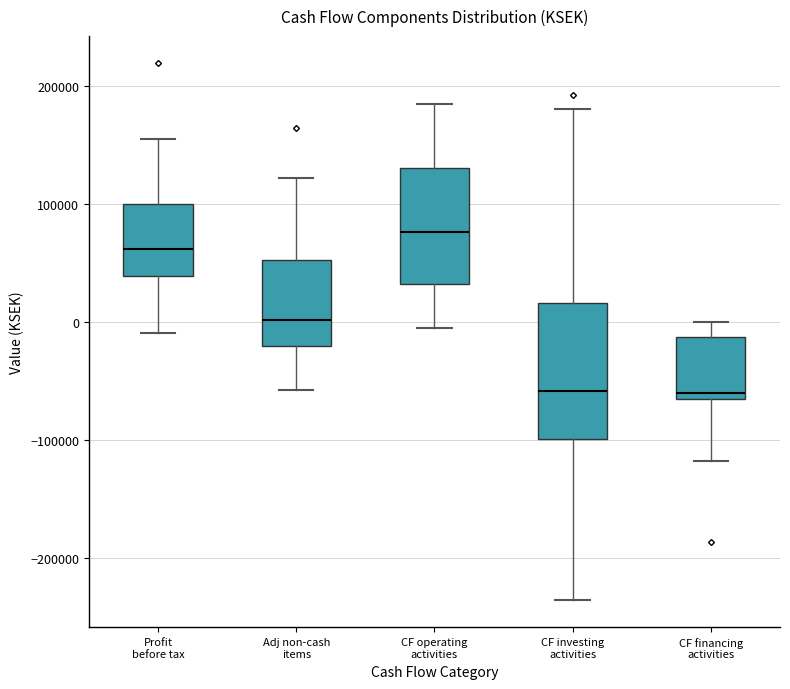

Where is the lower edge of the box for CF financing activities on the y-axis? The values are not printed on the chart, so give them approximately, as read against the axis.

-60000